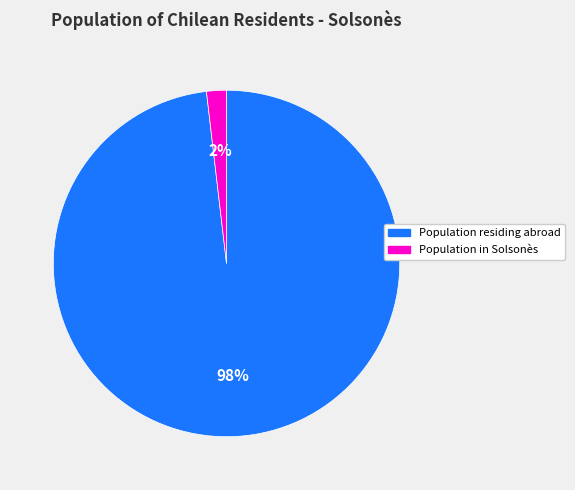

Count the number of slices in the pie.

2